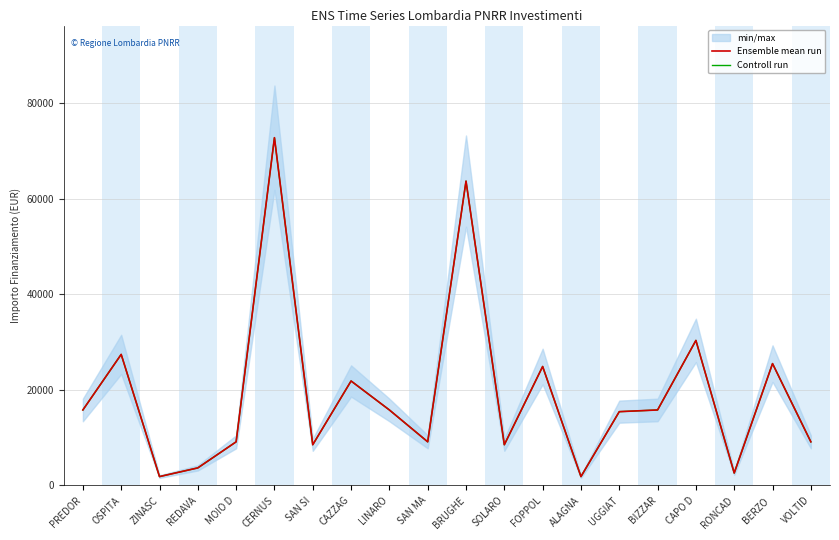

True or false: Ensemble mean run has more than 0 points higher than both neighbors.

True